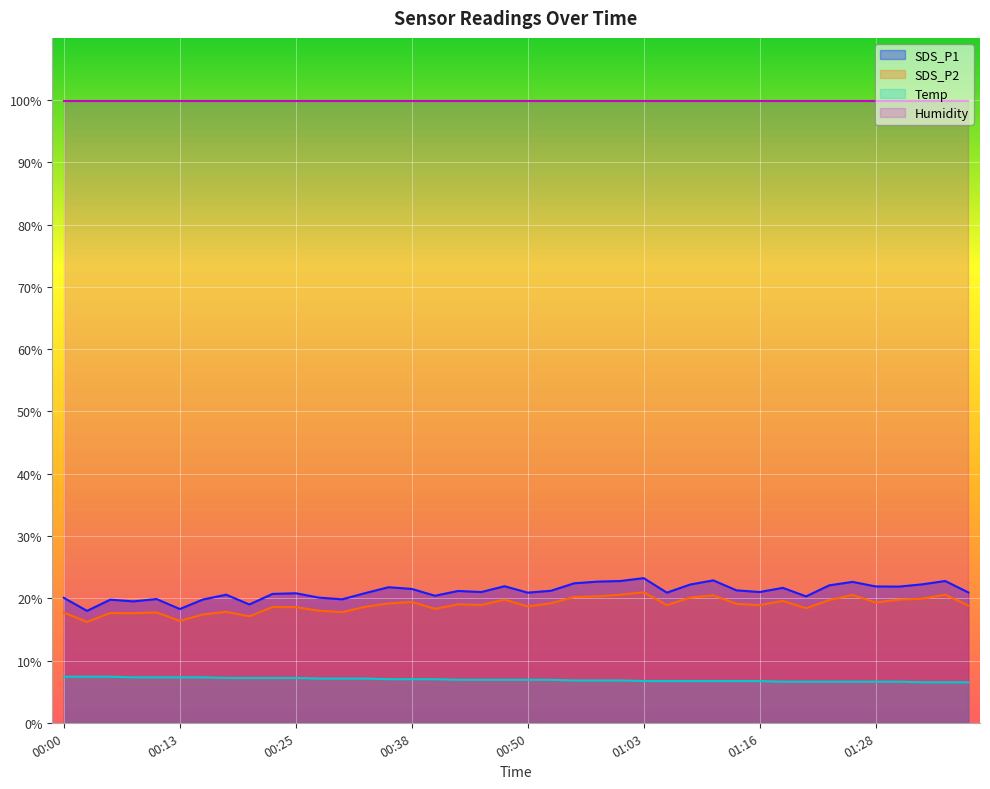

True or false: Humidity and SDS_P1 cross at least once.

False